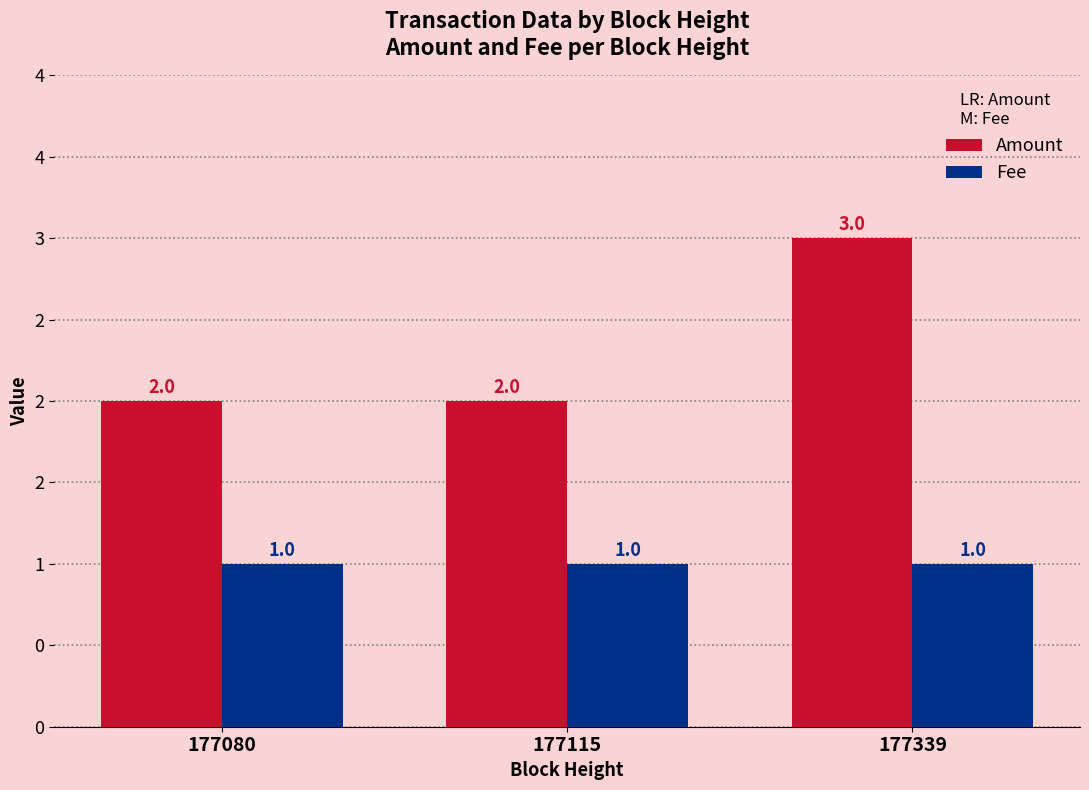

Rank the series by their maximum value, from lowest to highest.

Fee, Amount